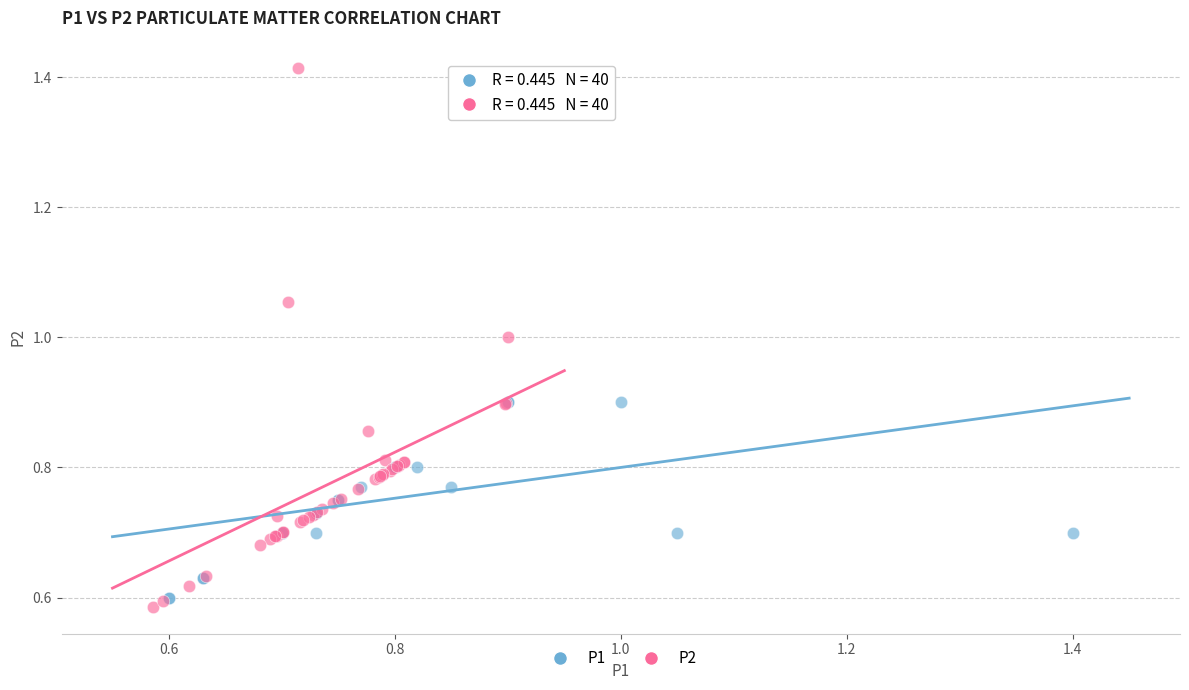

Which series contains the highest Y value?

P2